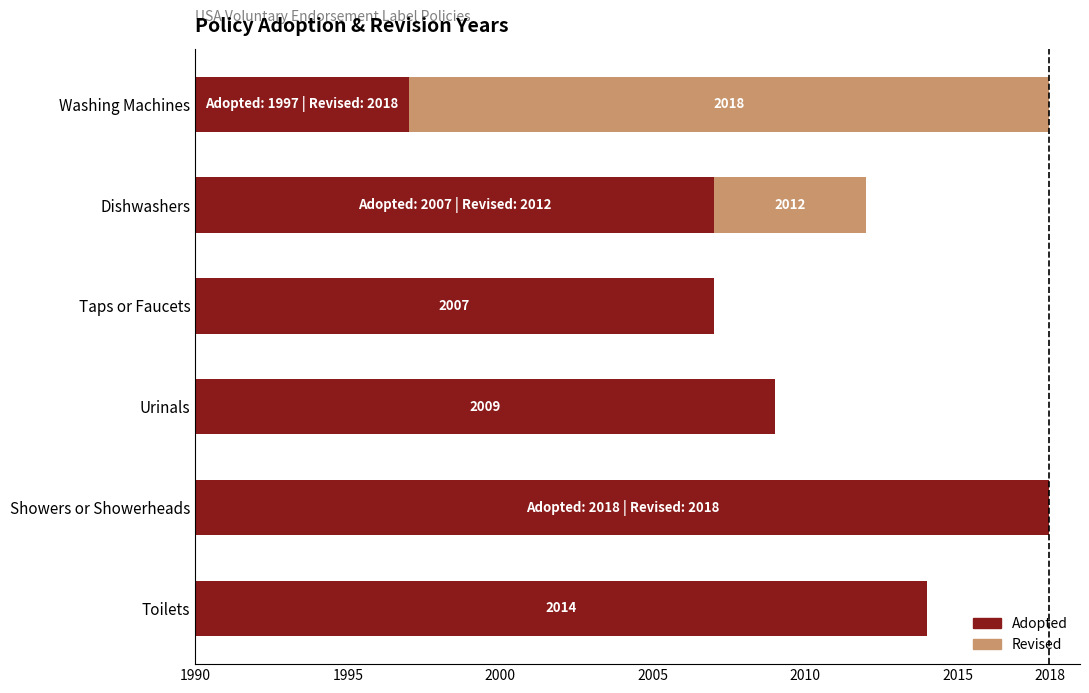

What is the maximum value shown in the chart?

28